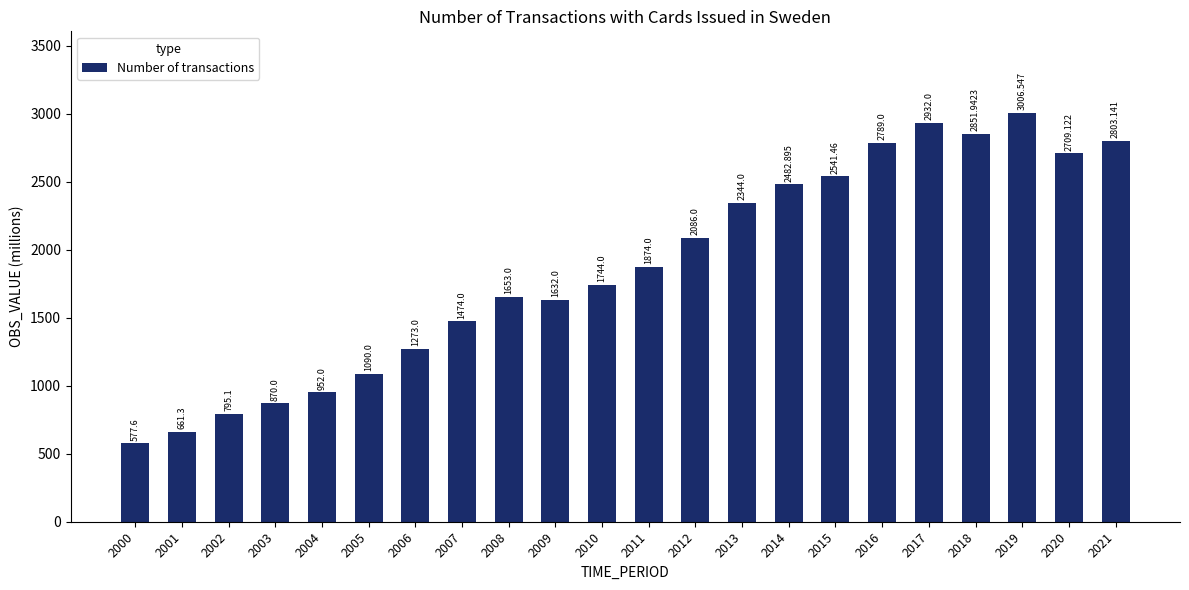

Read the value at 2003.

870.0